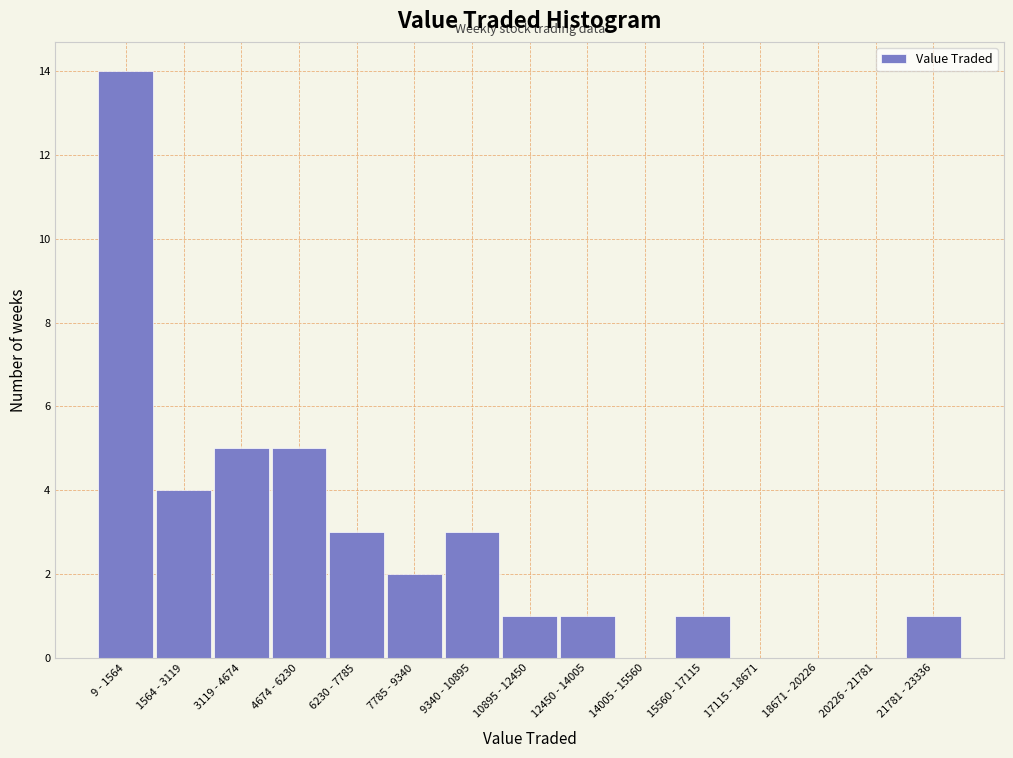

Reading right to left, extract all data points from this chart.

21781 - 23336=1	20226 - 21781=0	18671 - 20226=0	17115 - 18671=0	15560 - 17115=1	14005 - 15560=0	12450 - 14005=1	10895 - 12450=1	9340 - 10895=3	7785 - 9340=2	6230 - 7785=3	4674 - 6230=5	3119 - 4674=5	1564 - 3119=4	9 - 1564=14